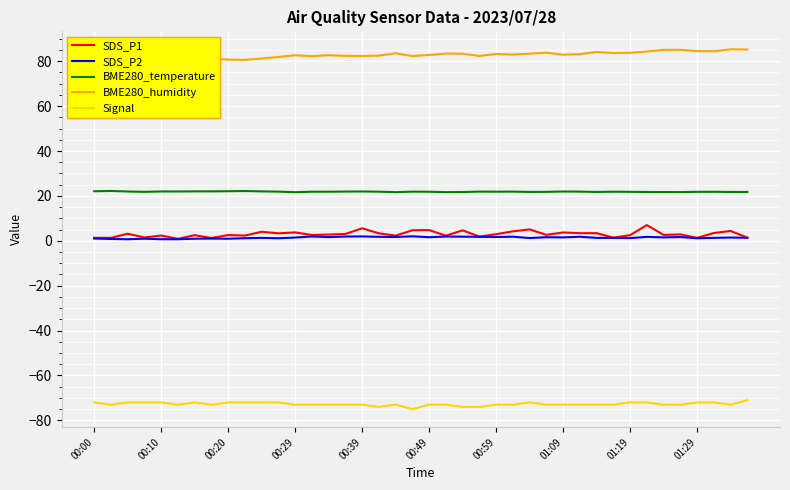

Which series has the largest total across all categories?

BME280_humidity